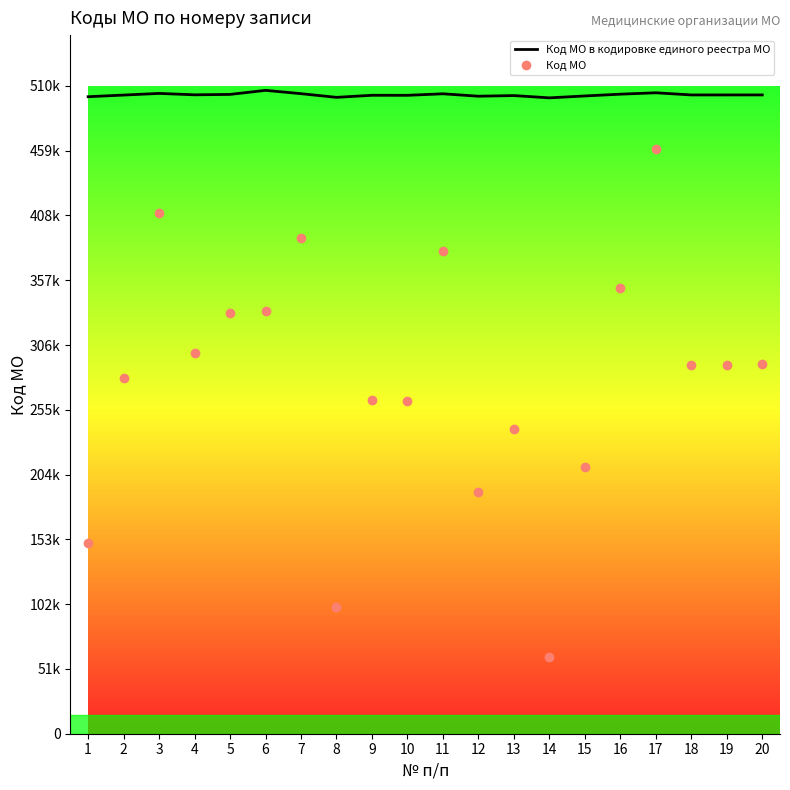

Is the value of Код МО в кодировке единого реестра МО at 13 greater than the value of Код МО at 13?

Yes